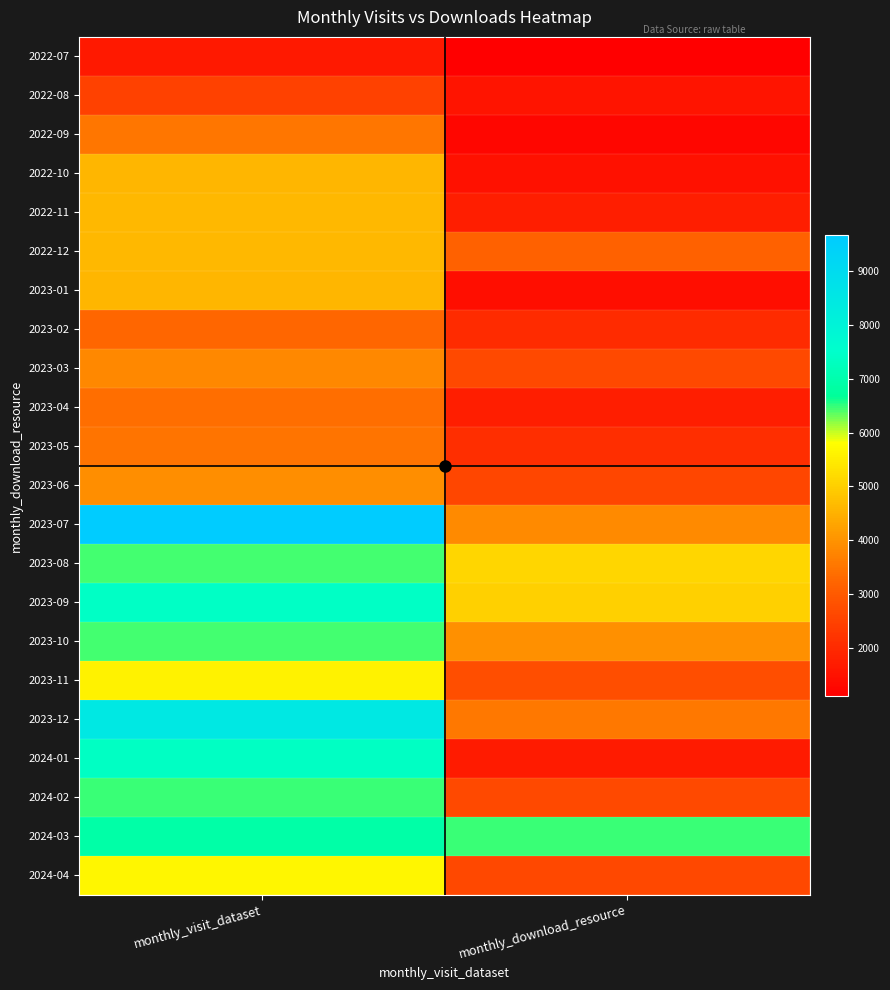

At how many categories does at least one series exceed 9503?

1